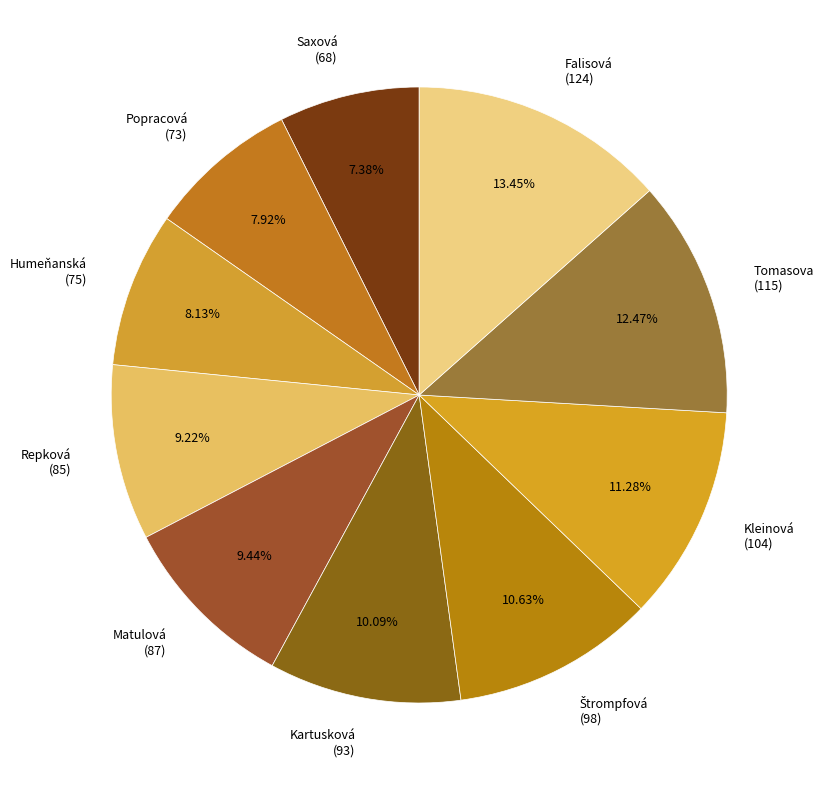

Count the number of slices in the pie.

10